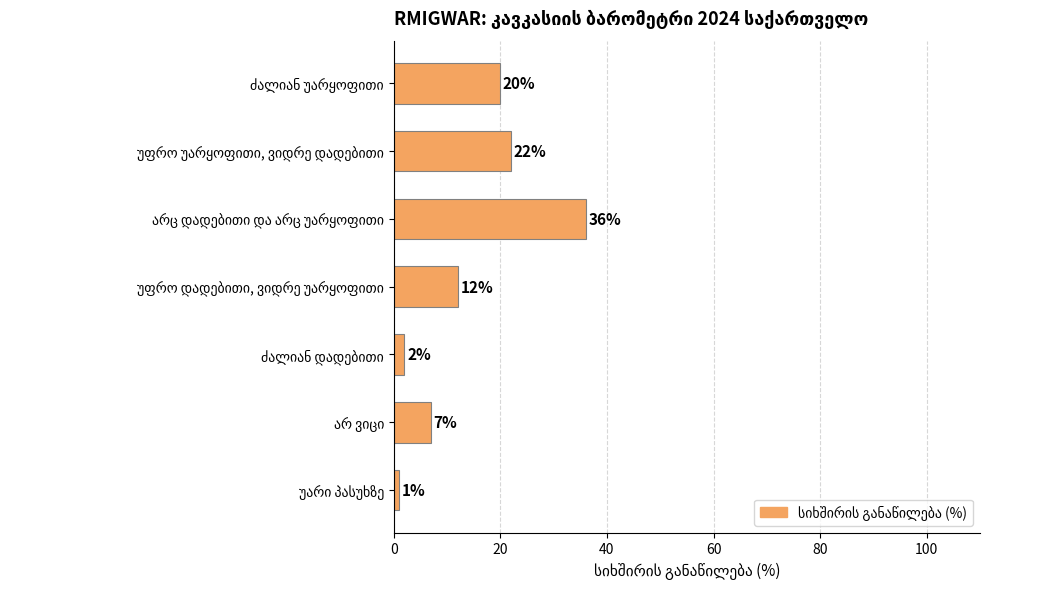

What is the value of the 2nd bar from the top?

22